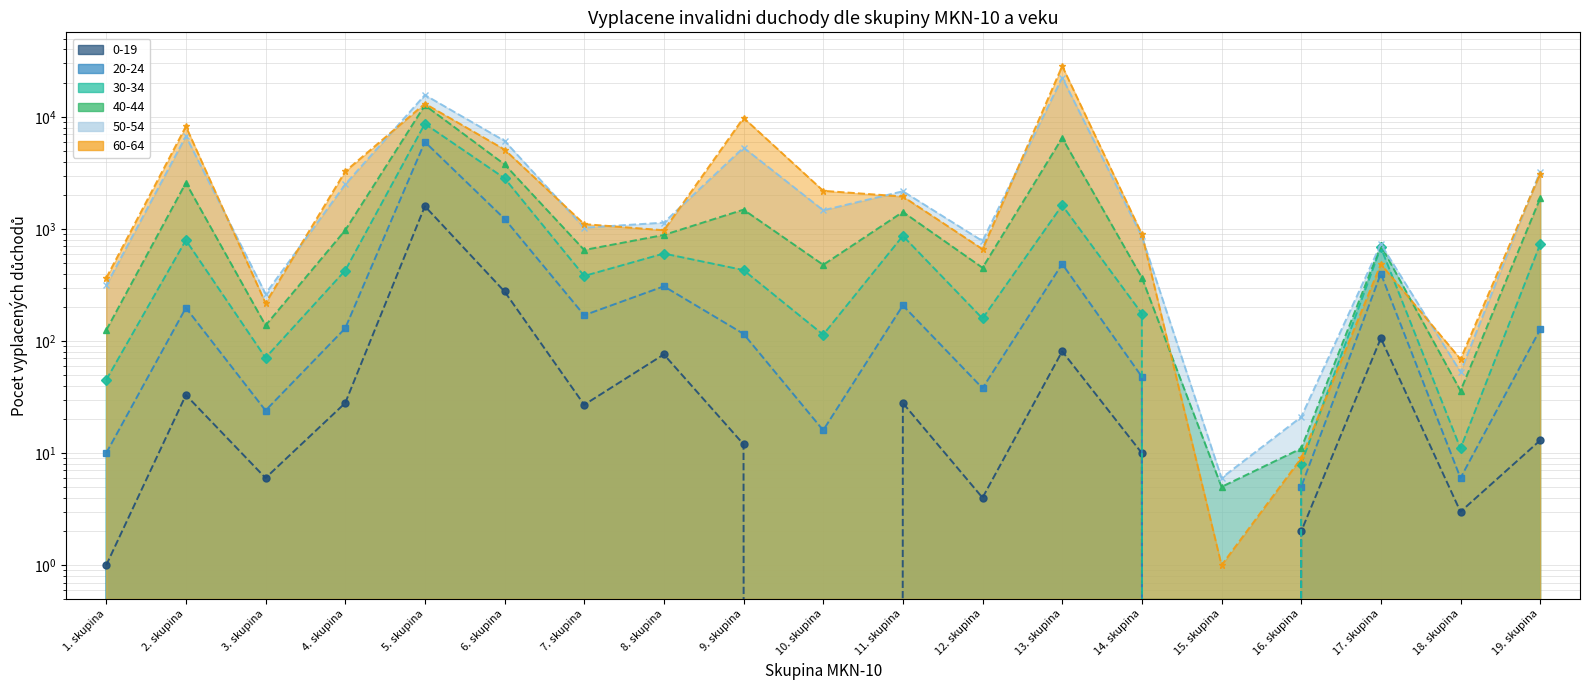

True or false: 0-19 has more than 0 points higher than both neighbors.

True